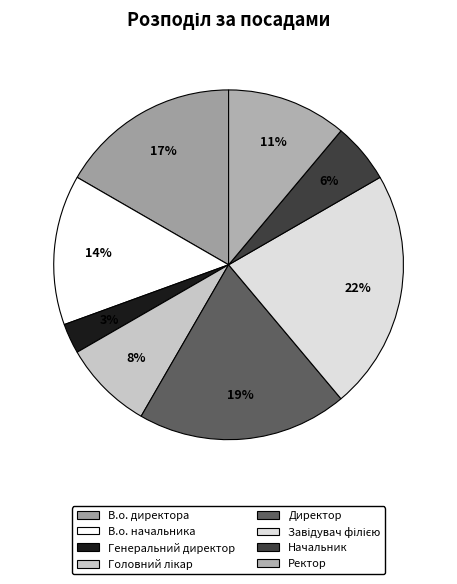

Which slice is the largest?

Завідувач філією